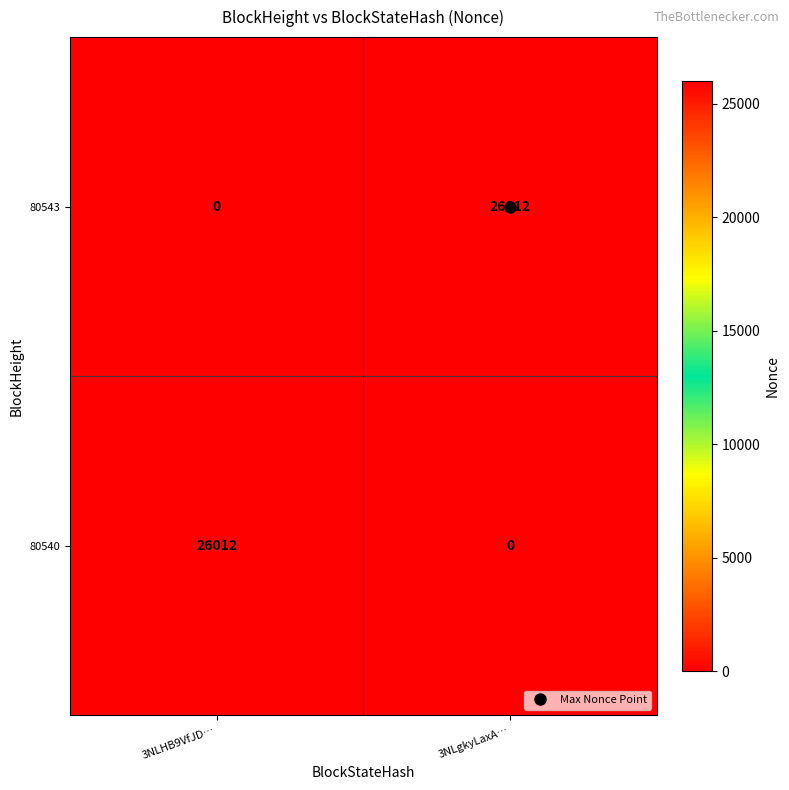

What is the approximate value of 80540 at 3NLHB9VfJD…, to the nearest 100?

26000